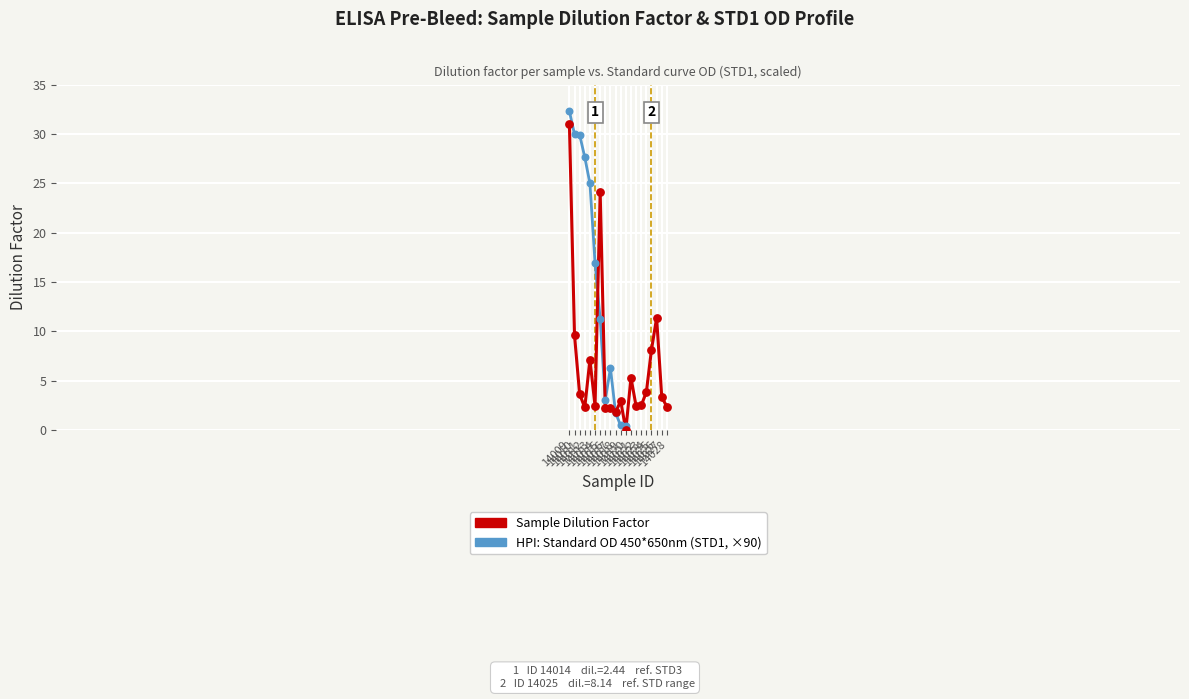

Which has a higher value, 14026 or 14020?

14026